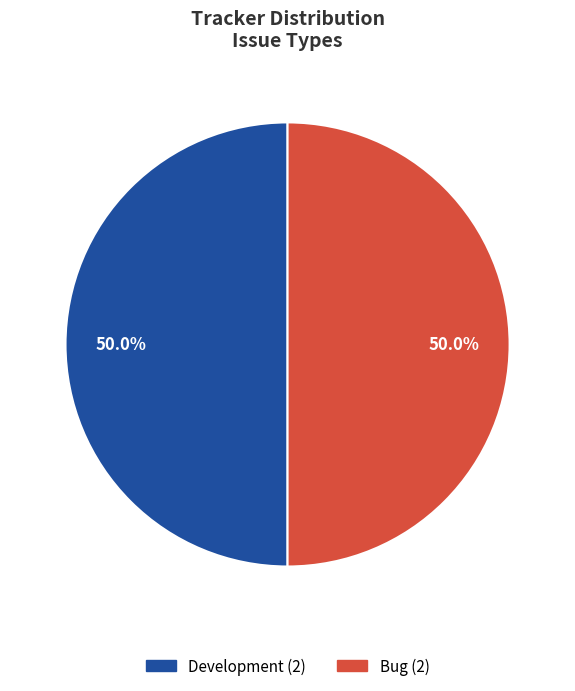

Approximately how many times larger is the value at Bug compared to Development?

1.0